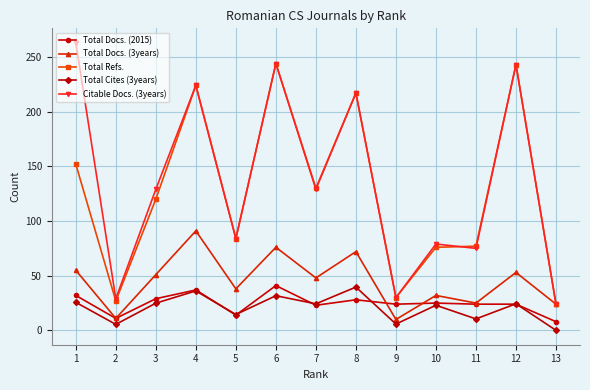

True or false: Citable Docs. (3years) has a value of 29.0 at 2.

True